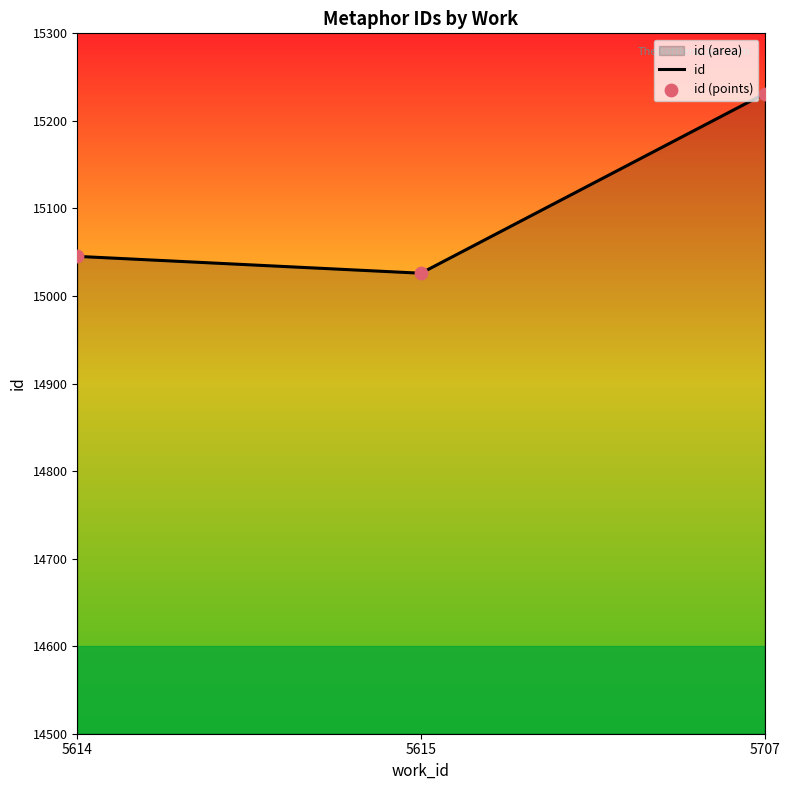

Which has a higher value, 5707 or 5614?

5707